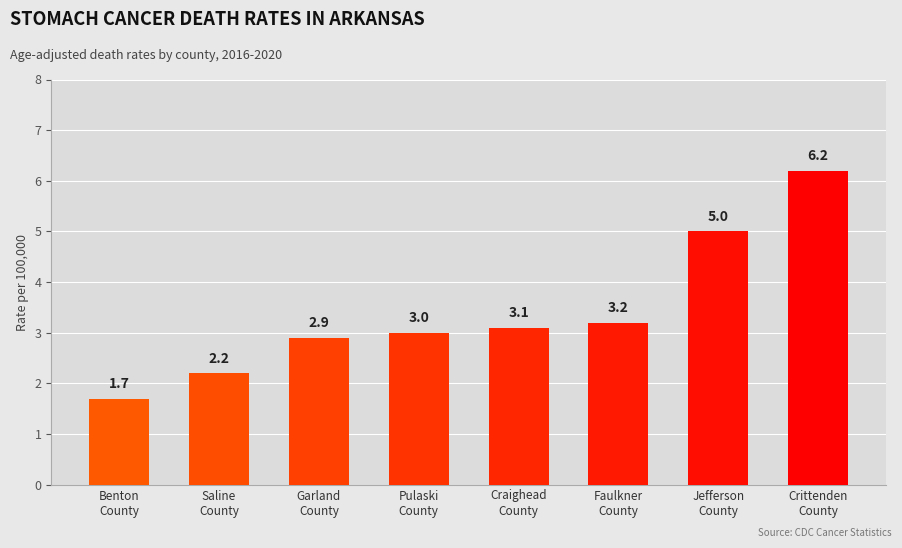

What is the sum of all values?

27.3